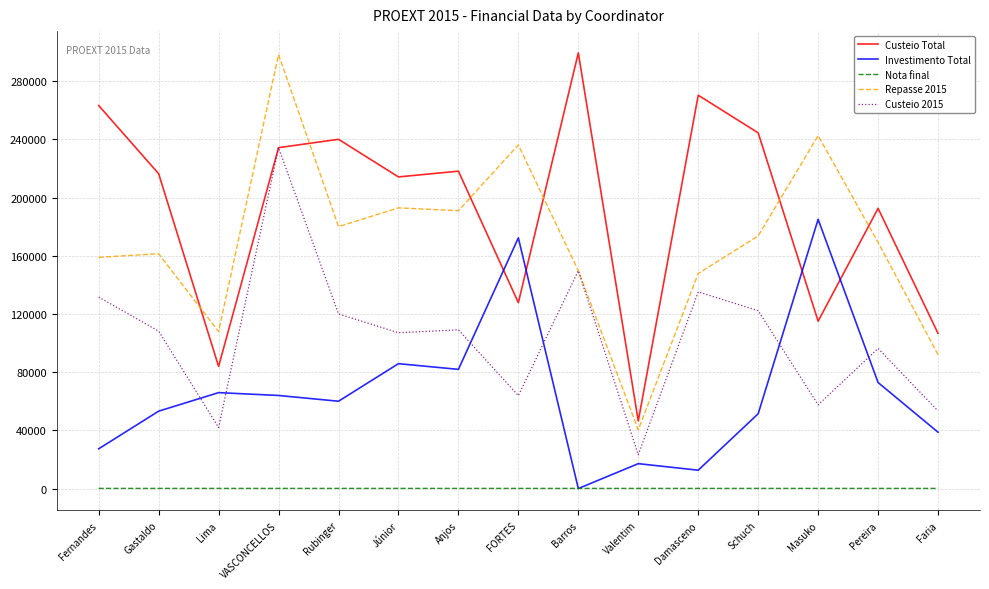

How many lines are shown in the chart?

5